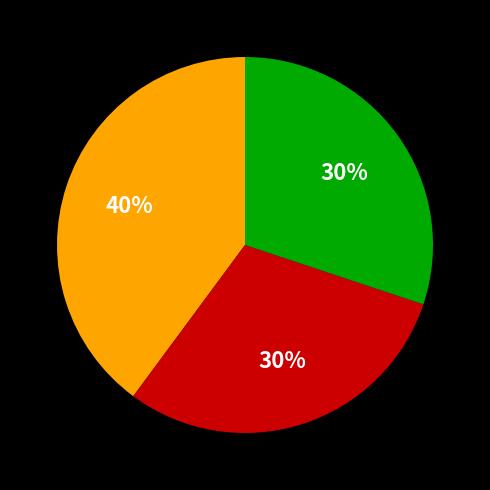

Is there a majority slice in this chart?

No